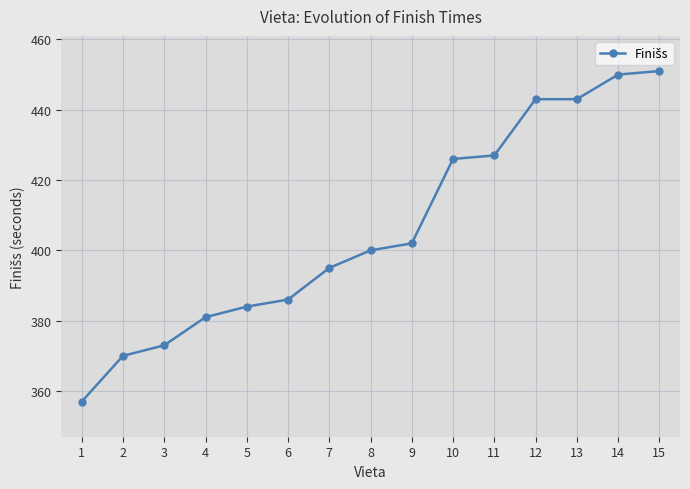

Is this an area chart (filled region under the line)?

No